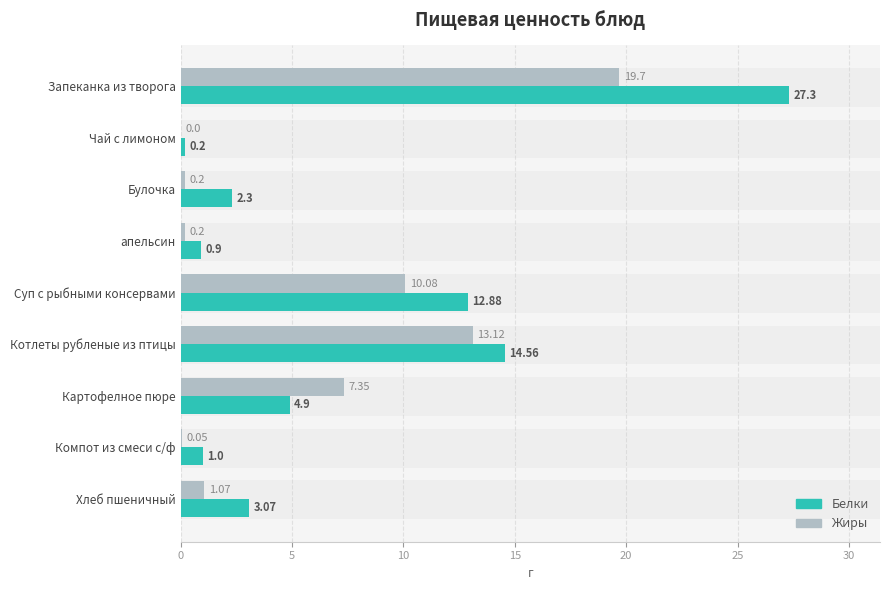

Are the bars horizontal?

Yes